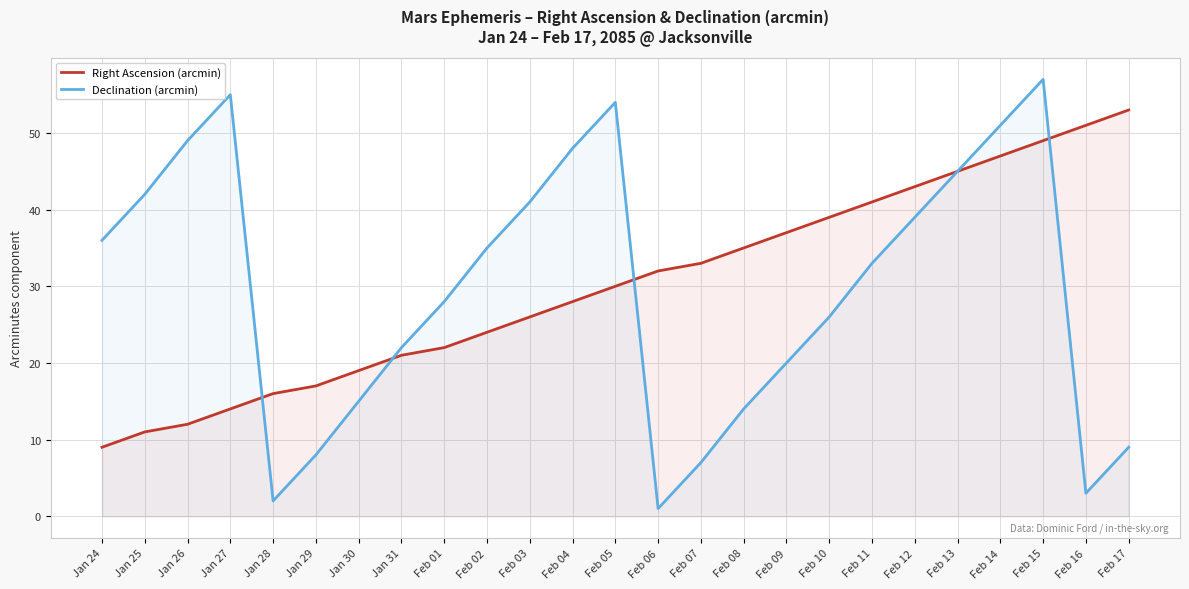

Where is Declination (arcmin) nearest to the value 29?

Feb 01